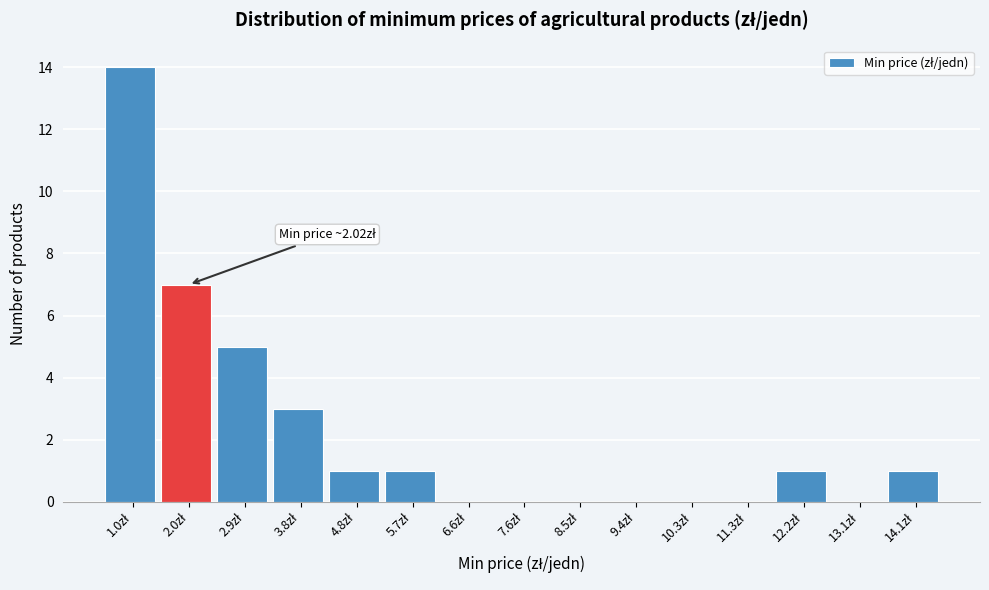

What is the maximum value shown in the chart?

14